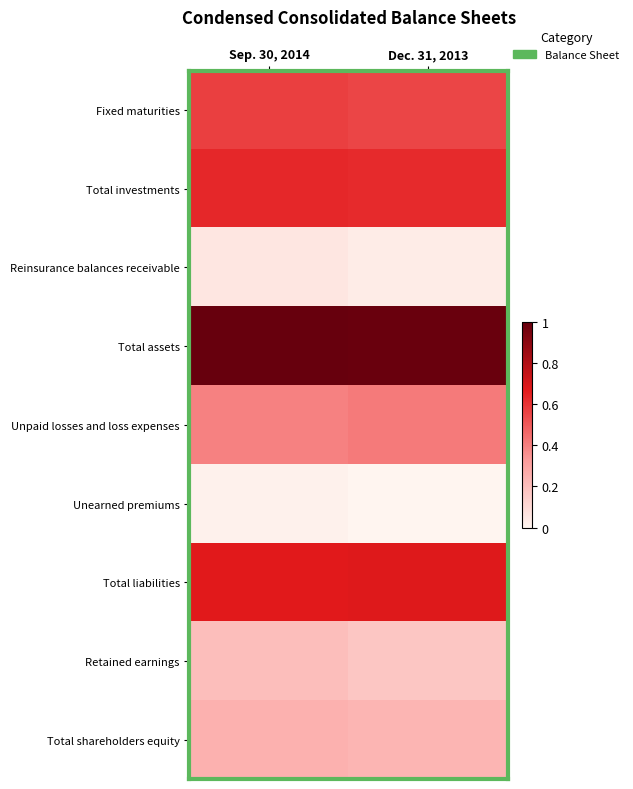

What is the difference between the highest and lowest values at Dec. 31, 2013?

1.0